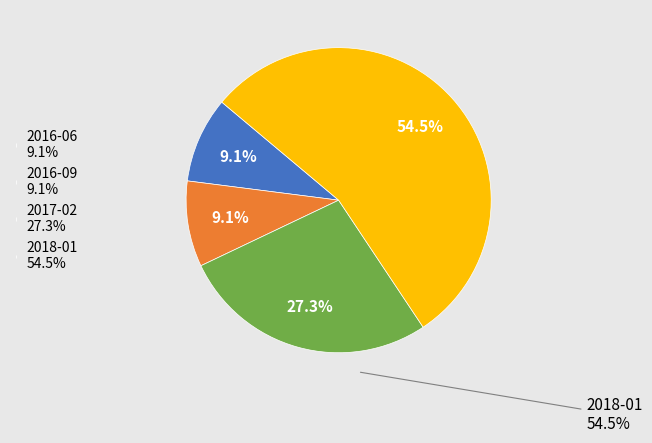

Do 2018-01 and 2016-09 together represent more than half of the pie?

Yes